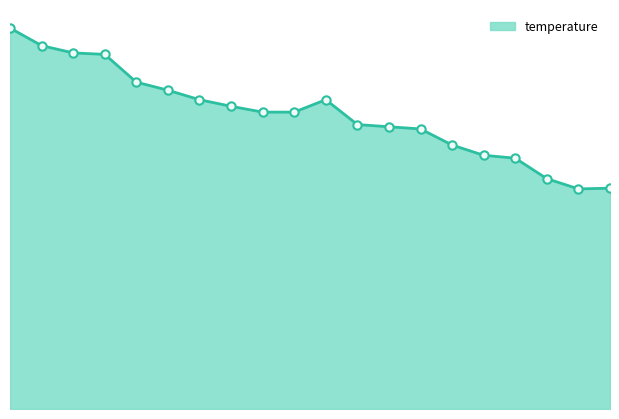

Where is the first local maximum?

12:31